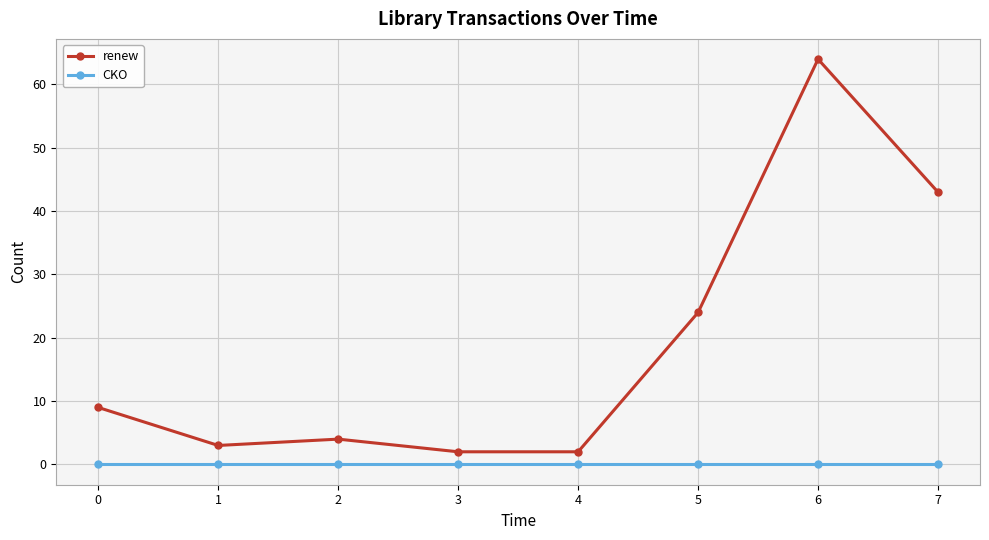

True or false: CKO and renew cross at least once.

False